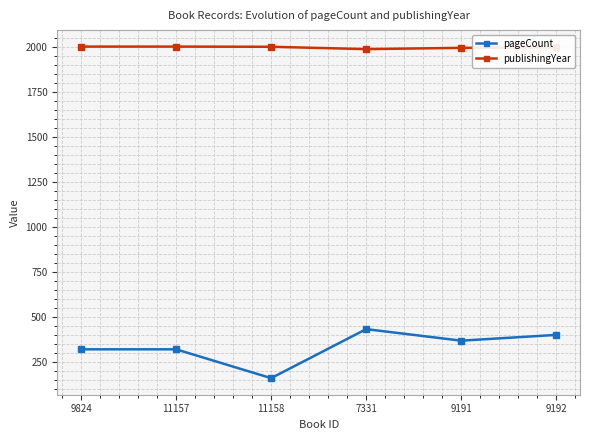

In publishingYear, how many points are lower than both neighbors (excluding endpoints)?

1